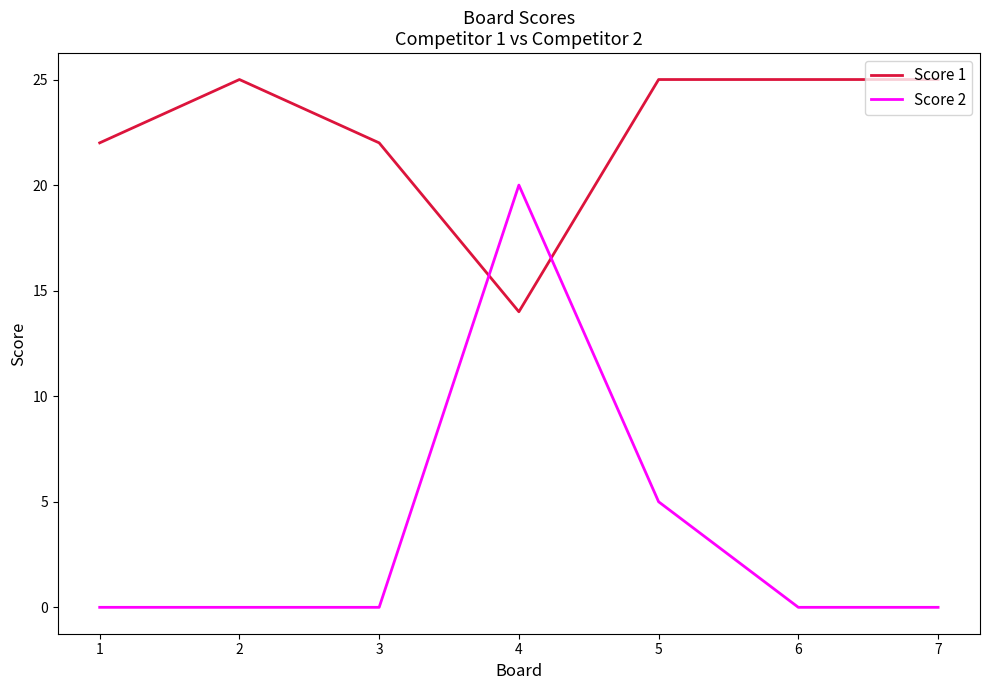

What is the approximate value of Score 1 at 4?

14